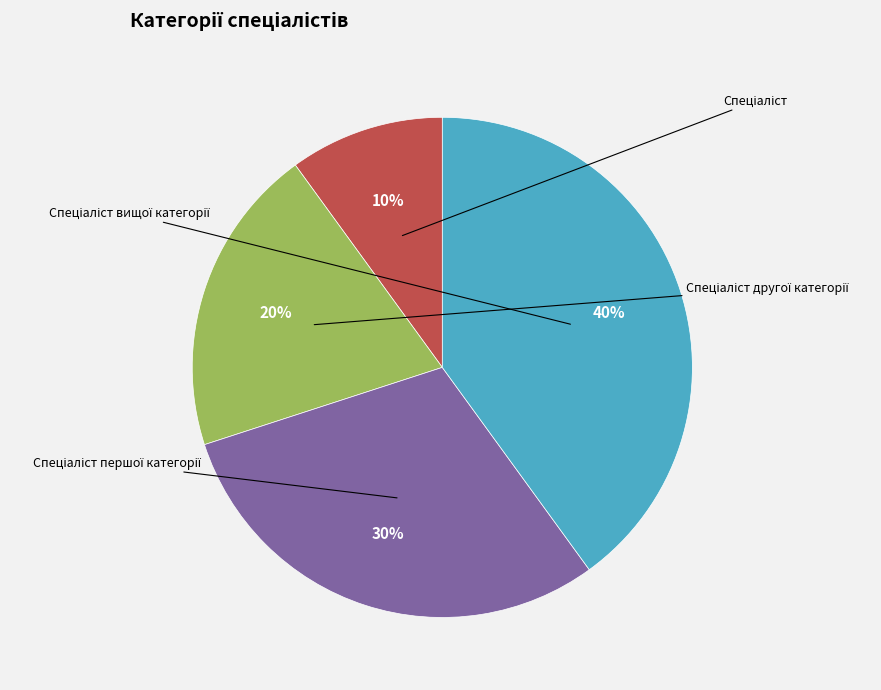

To the nearest percent, what is the difference between the largest and smallest slice percentages?

30%